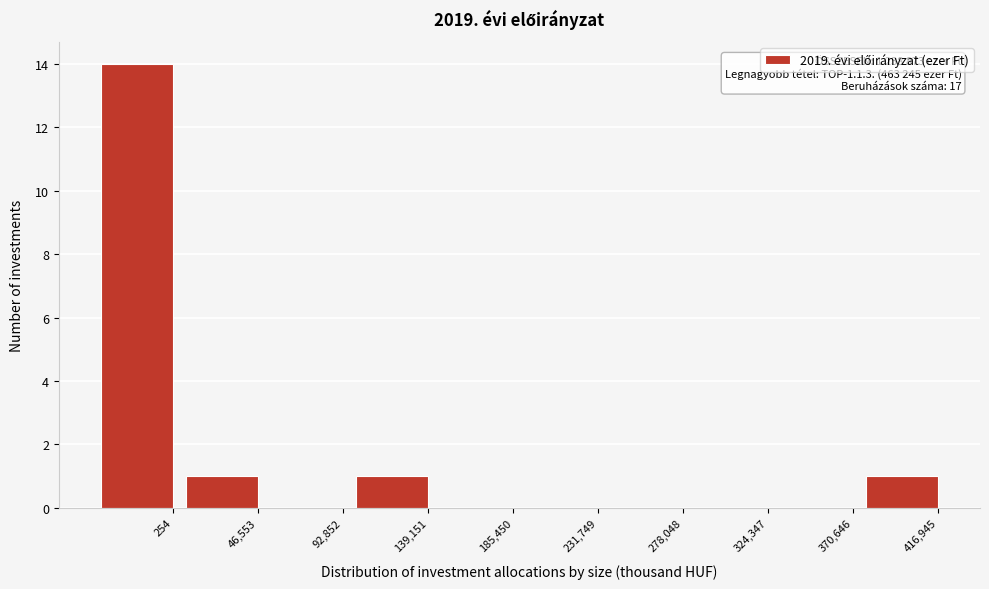

Reading left to right, what are all the values shown in this chart?

254=14	46,553=1	92,852=0	139,151=1	185,450=0	231,749=0	278,048=0	324,347=0	370,646=0	416,945=1